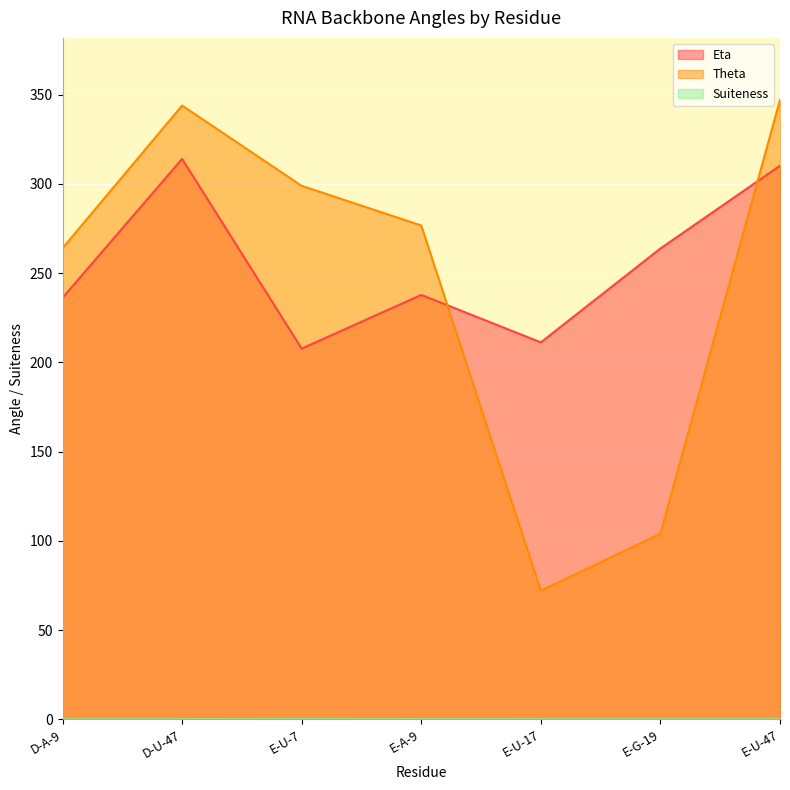

Where is Suiteness nearest to the value 0?

D-A-9